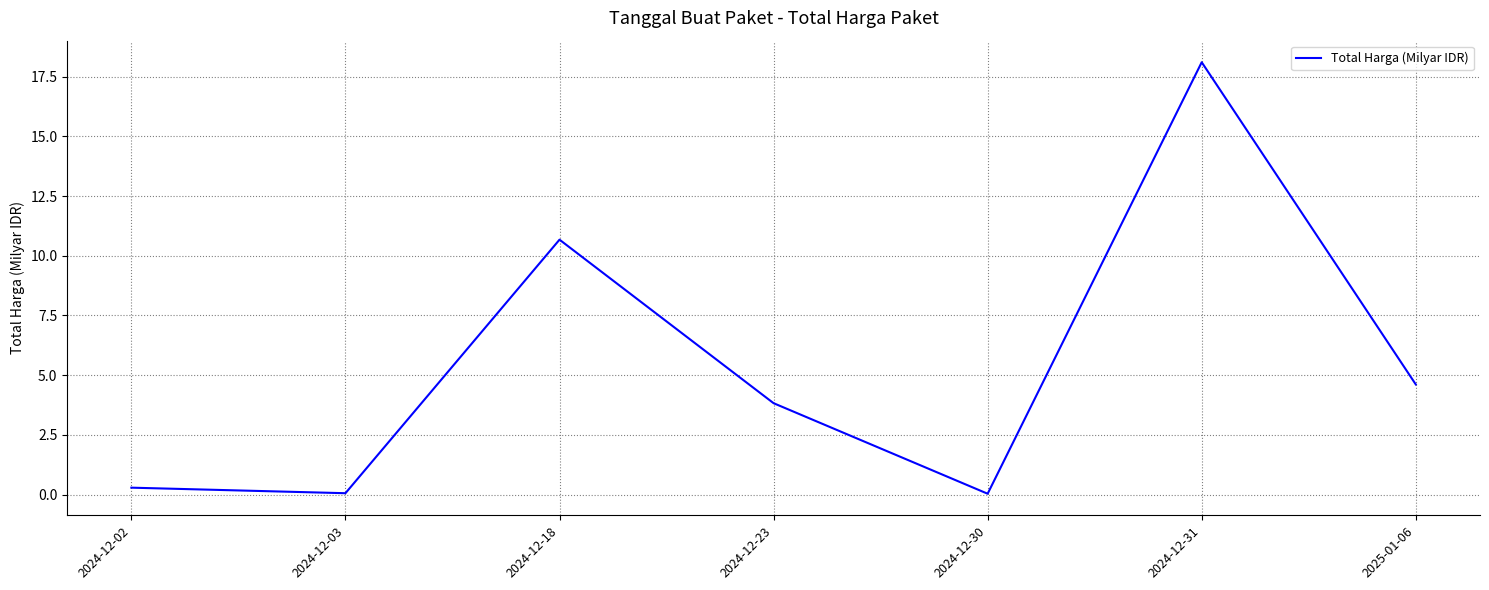

At which category does the data reach its first local valley?

2024-12-03